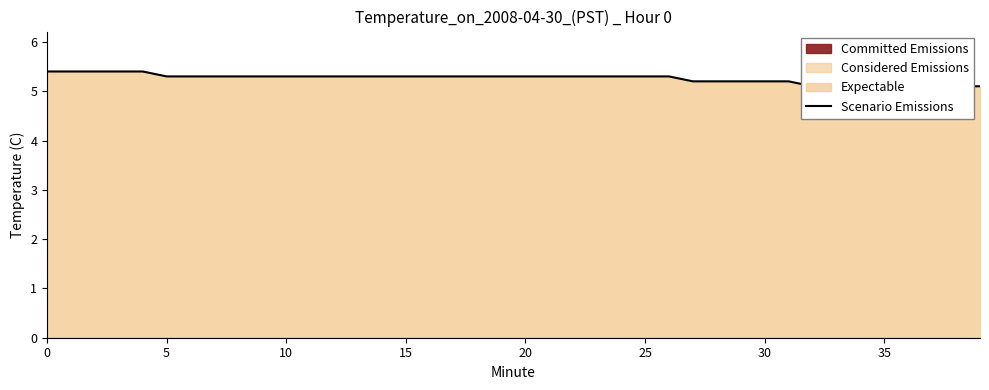

Does the chart display data point markers on the line(s)?

No